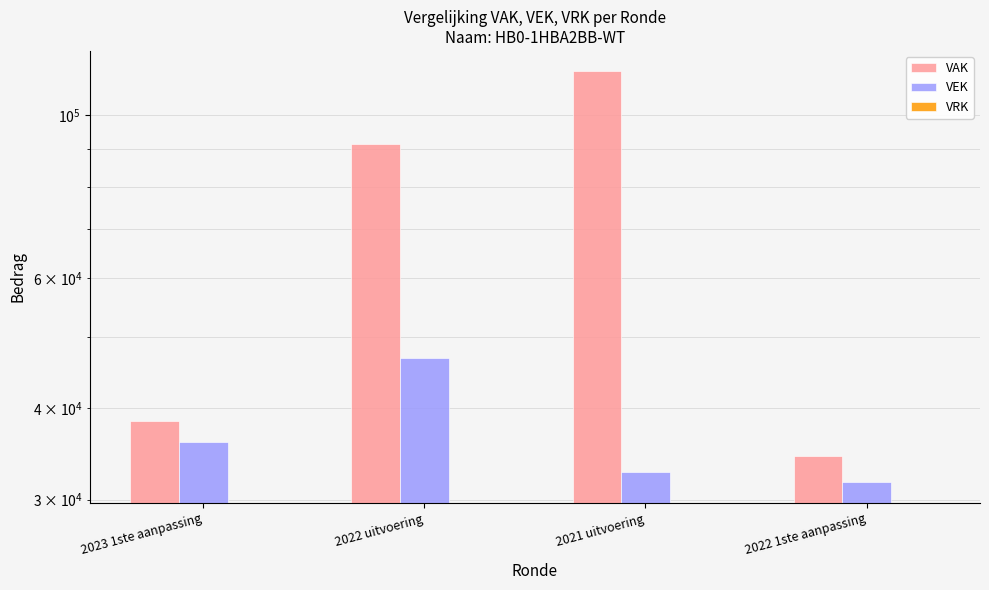

What are all the series names shown in the legend?

VAK, VEK, VRK